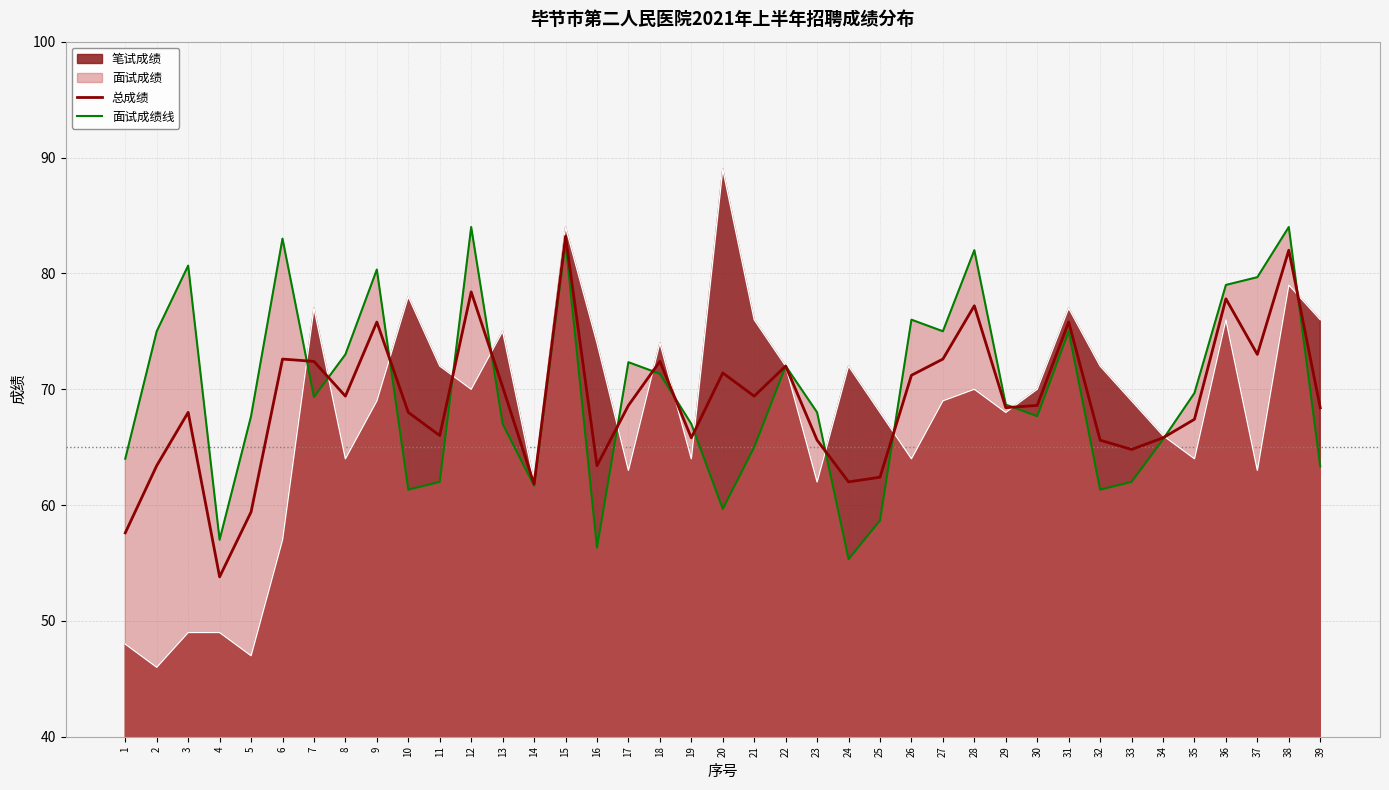

Which category has the lowest value across all series?

2